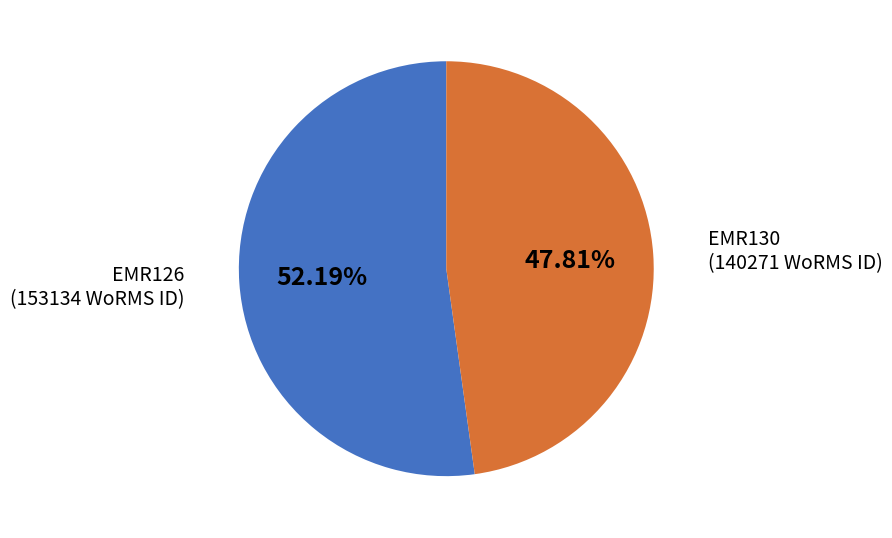

To the nearest percent, what is the average slice percentage?

50%